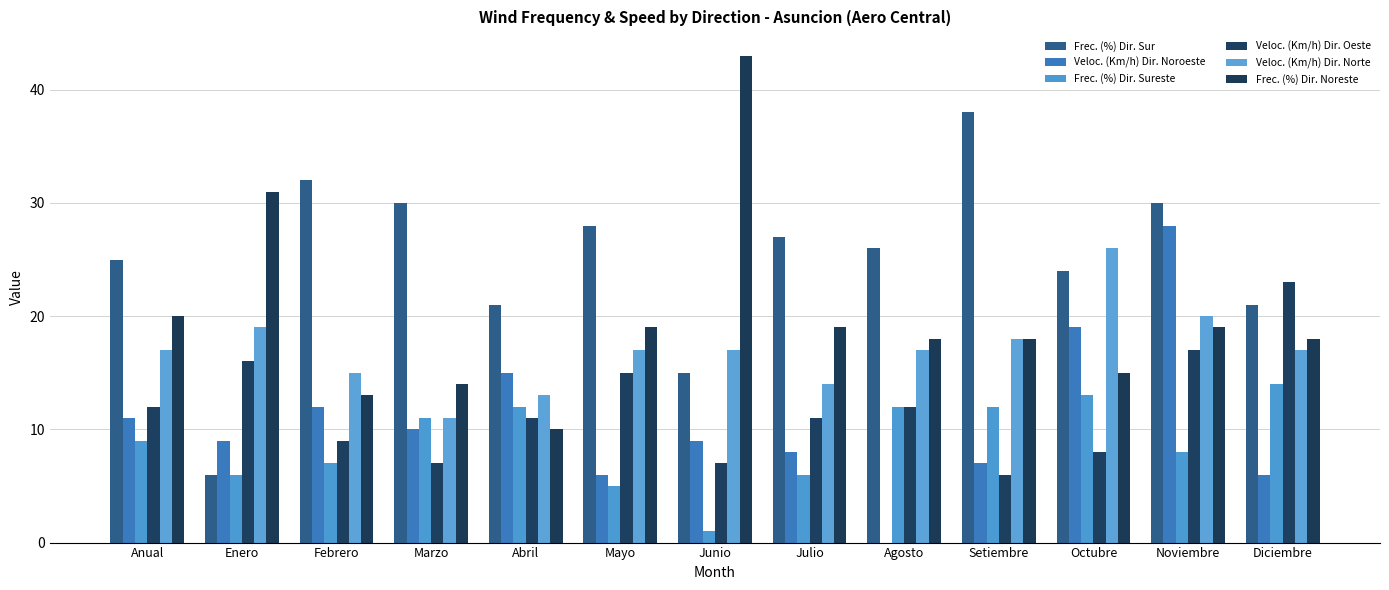

Is the value of Frec. (%) Dir. Sur at Setiembre greater than the value of Veloc. (Km/h) Dir. Norte at Enero?

Yes